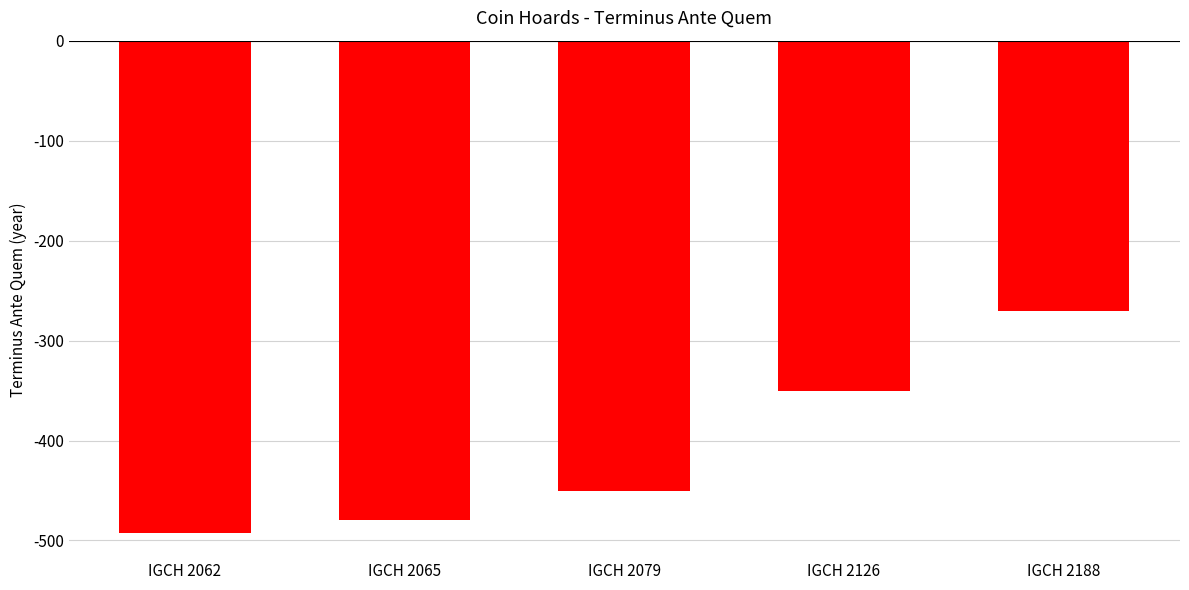

How many data points are above -450?

2